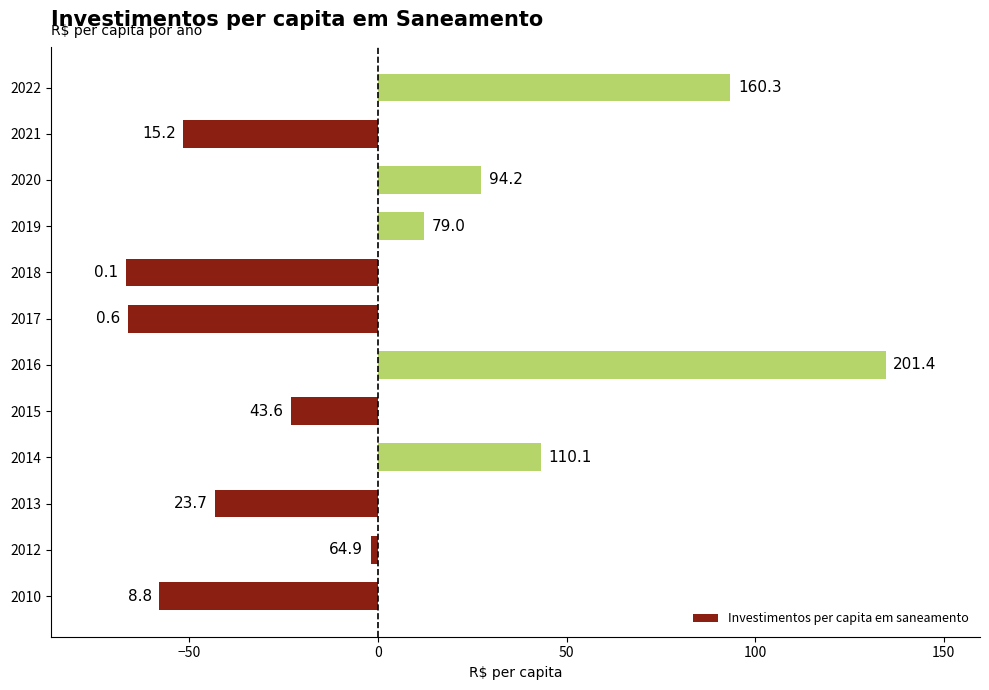

How many bars are there in total?

12